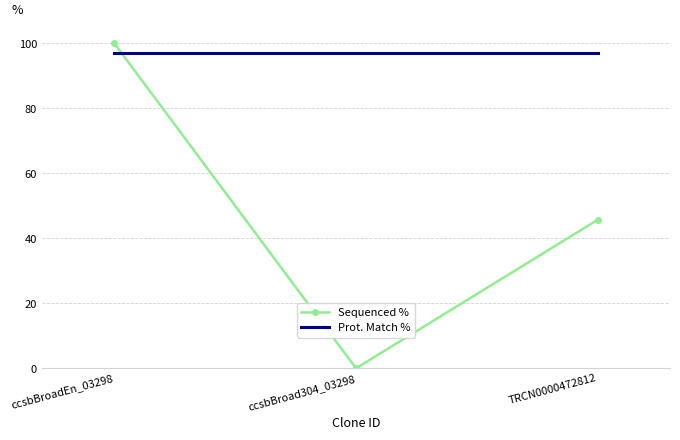

How many distinct data groups are displayed?

2